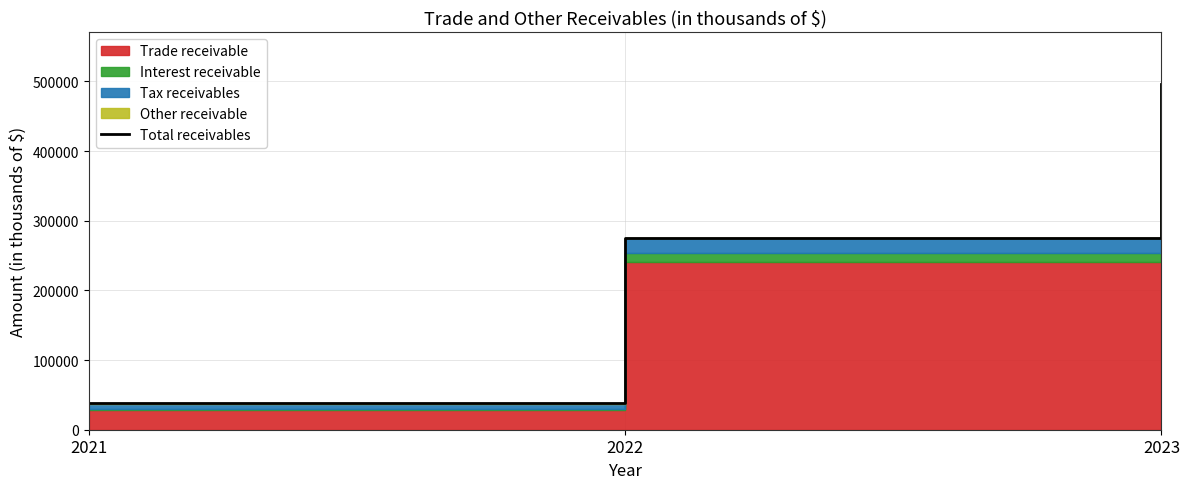

How many lines are shown in the chart?

1